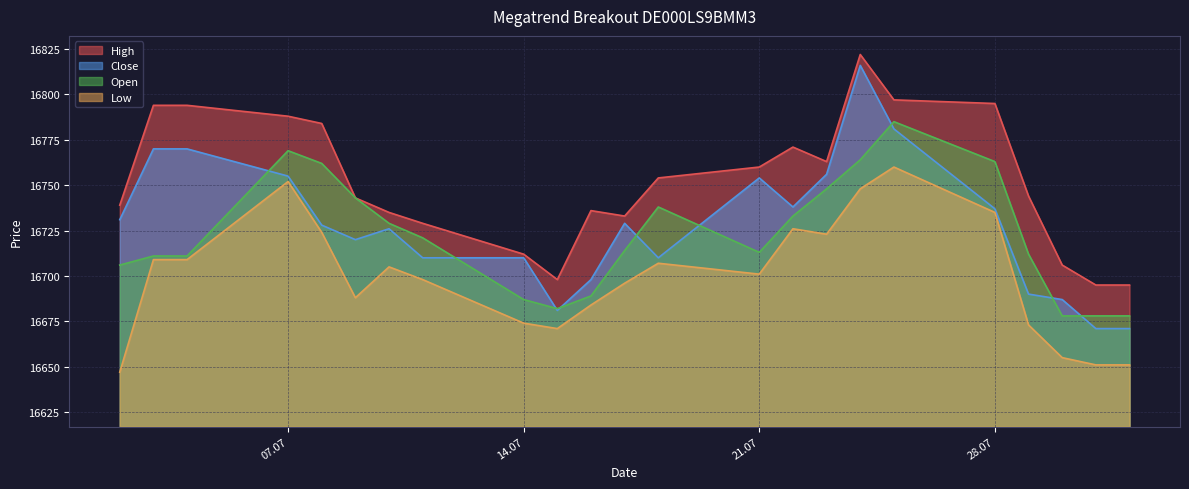

True or false: Open has a value of 16706 at 02.07.2025.

True